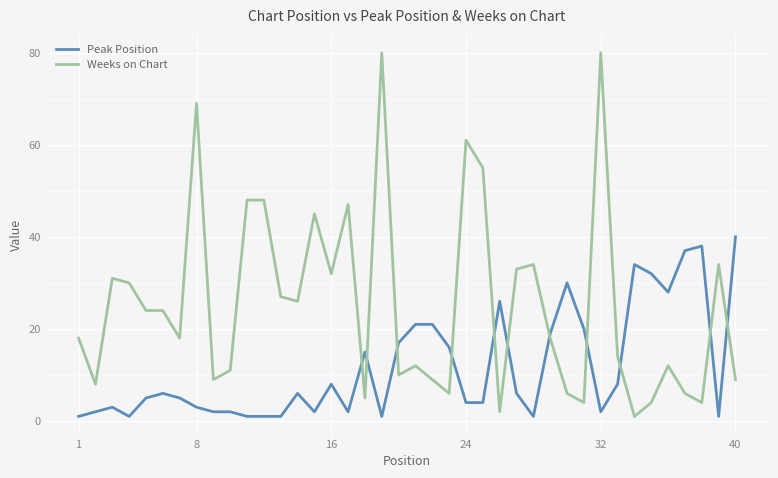

How many times do Peak Position and Weeks on Chart cross each other?

11